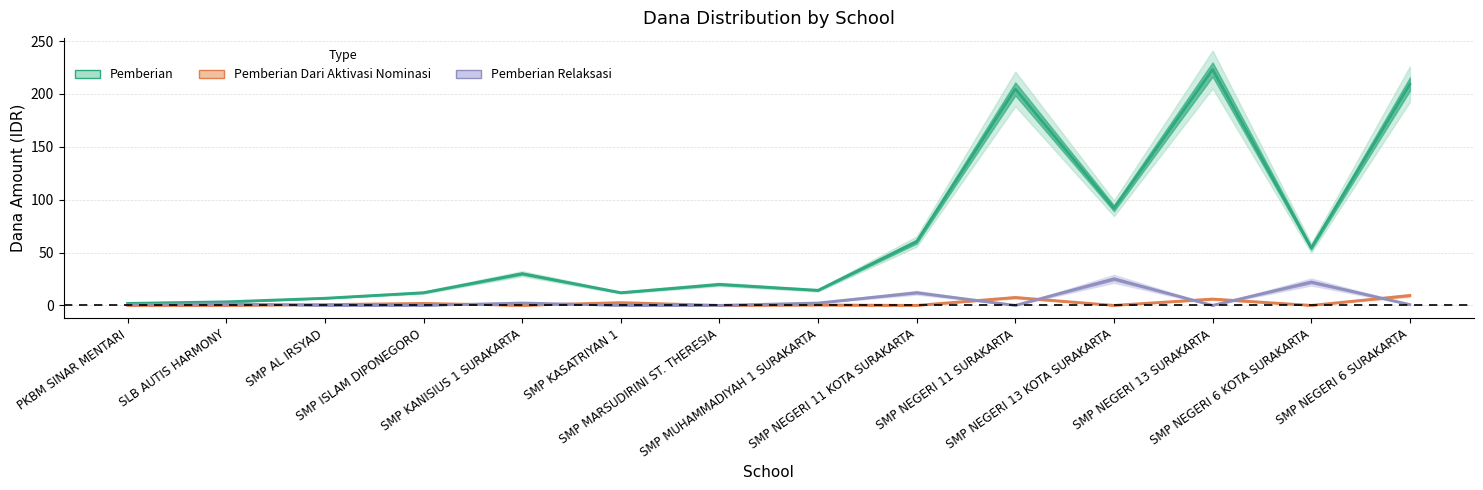

What is the label of the 4th point from the right?

SMP NEGERI 13 KOTA SURAKARTA